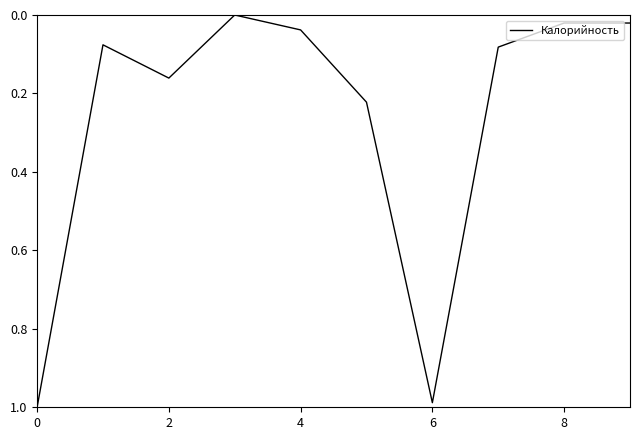

Is this an area chart (filled region under the line)?

No